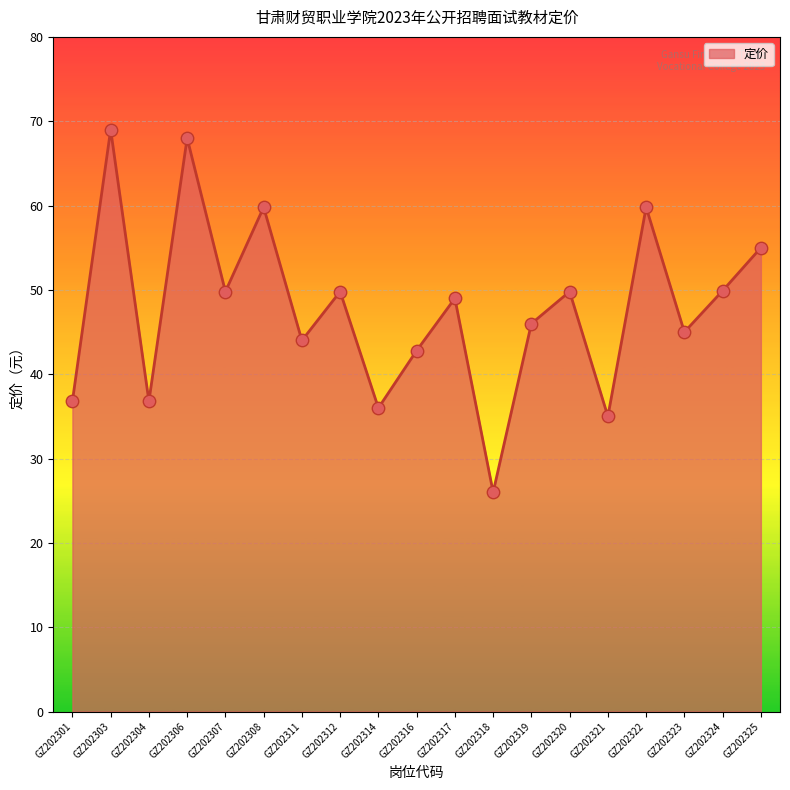

Which has a higher value, GZ202304 or GZ202321?

GZ202304